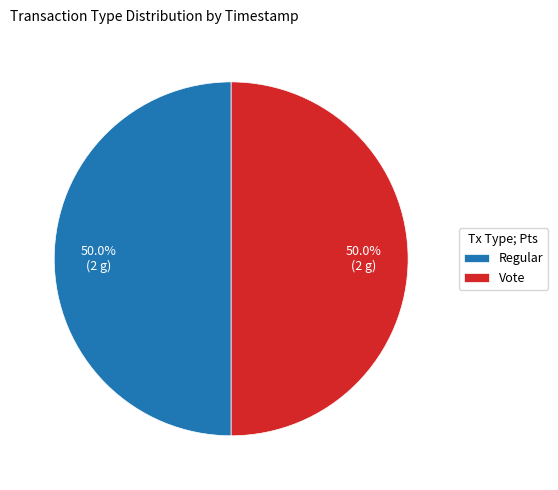

Count the number of slices in the pie.

2